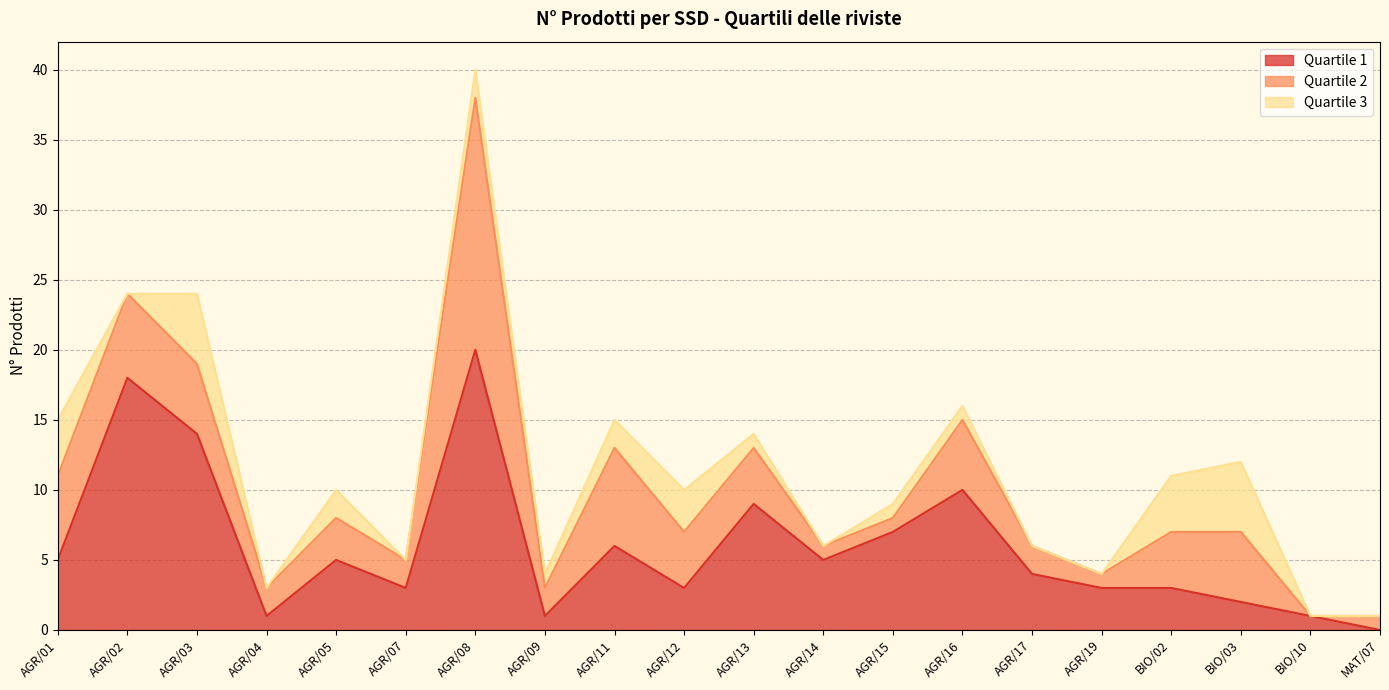

Where is the first local maximum for Quartile 3?

AGR/03